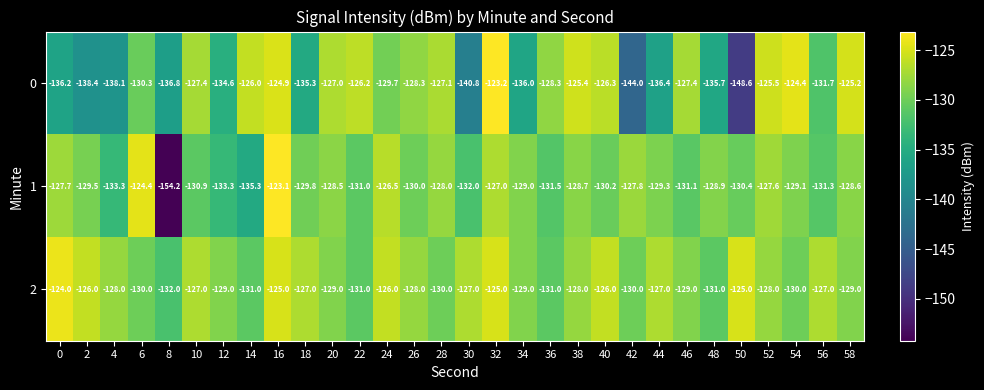

What is the approximate value of 2 at 48?

-131.0